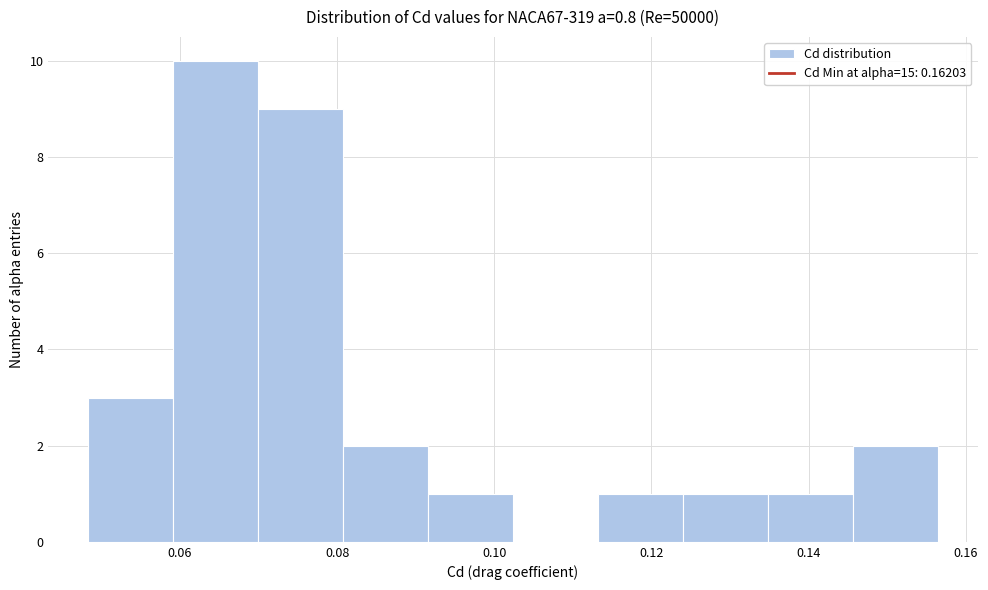

Reading left to right, list every bar in this chart as the range it spans on the x-axis followed by its height. Neither the bar edges nor the heights are printed on the chart, so give them approximately, as read against the axes.

0.048 to 0.060: 3
0.060 to 0.070: 10
0.070 to 0.080: 9
0.080 to 0.092: 2
0.092 to 0.102: 1
0.102 to 0.114: 0
0.114 to 0.124: 1
0.124 to 0.134: 1
0.134 to 0.146: 1
0.146 to 0.156: 2